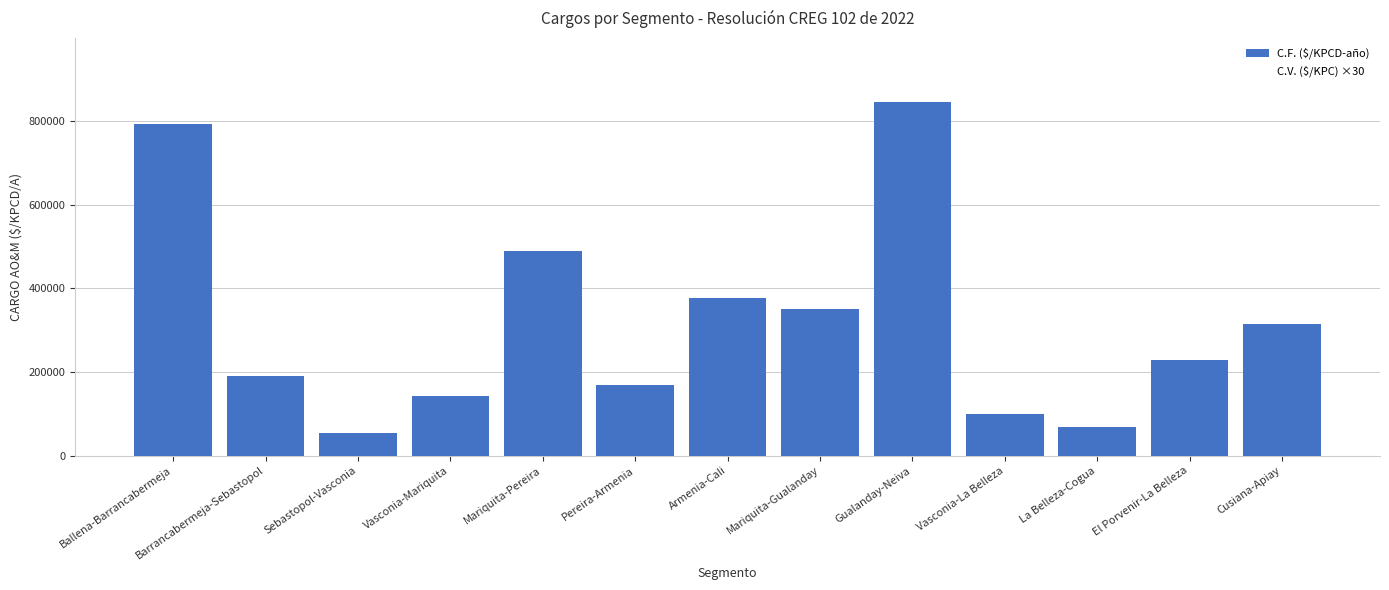

What is the minimum value shown in the chart?

54971